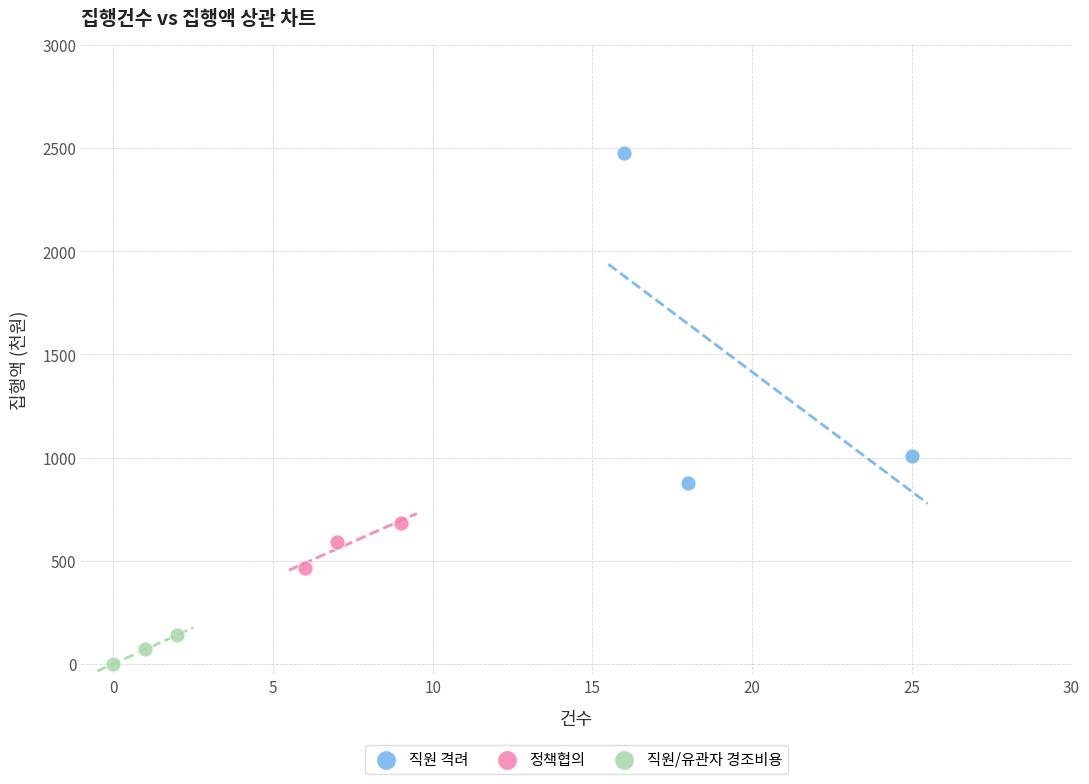

Which series has the widest spread of Y values?

직원 격려